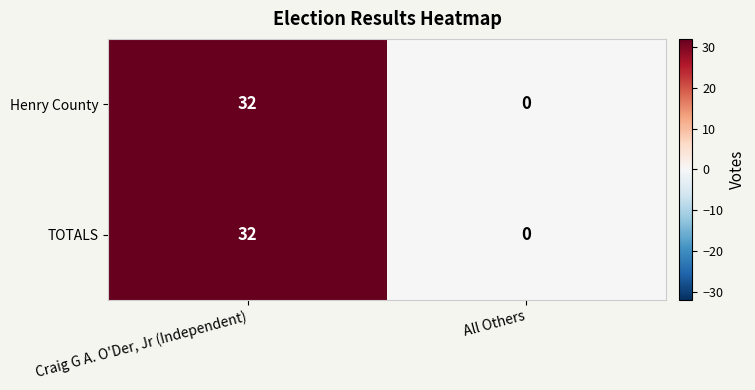

What is the total value across all series at Craig G A. O'Der, Jr (Independent)?

64